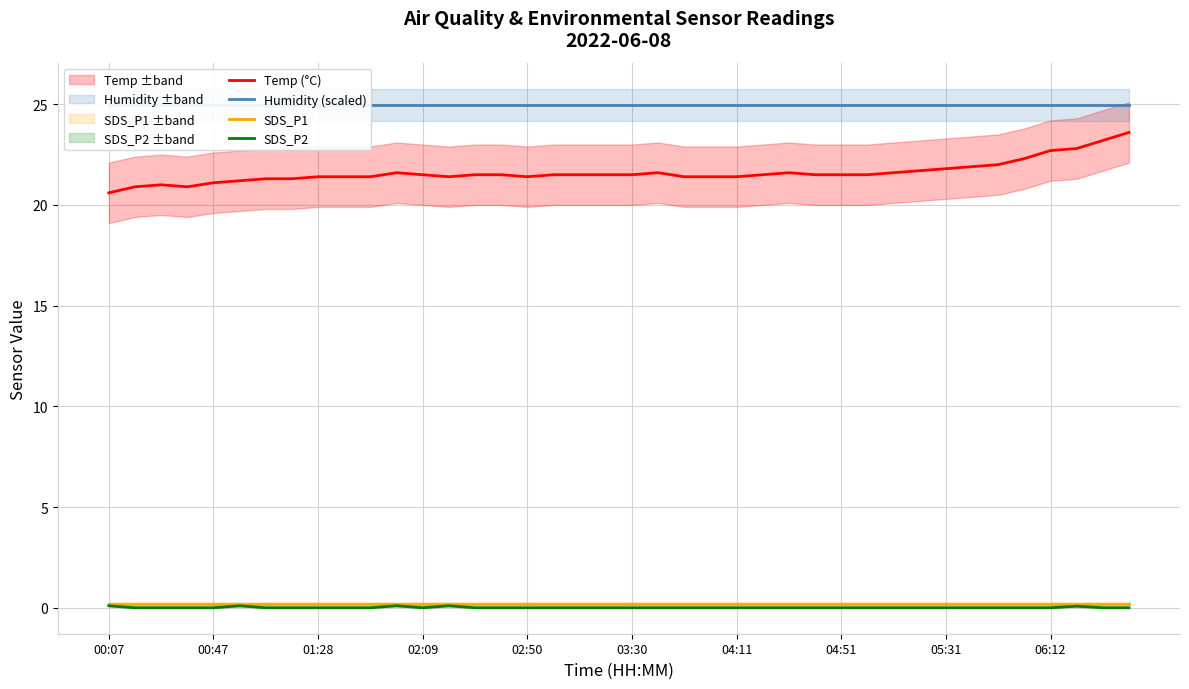

What is the difference between the second highest and minimum values in the SDS_P2 series?

0.1